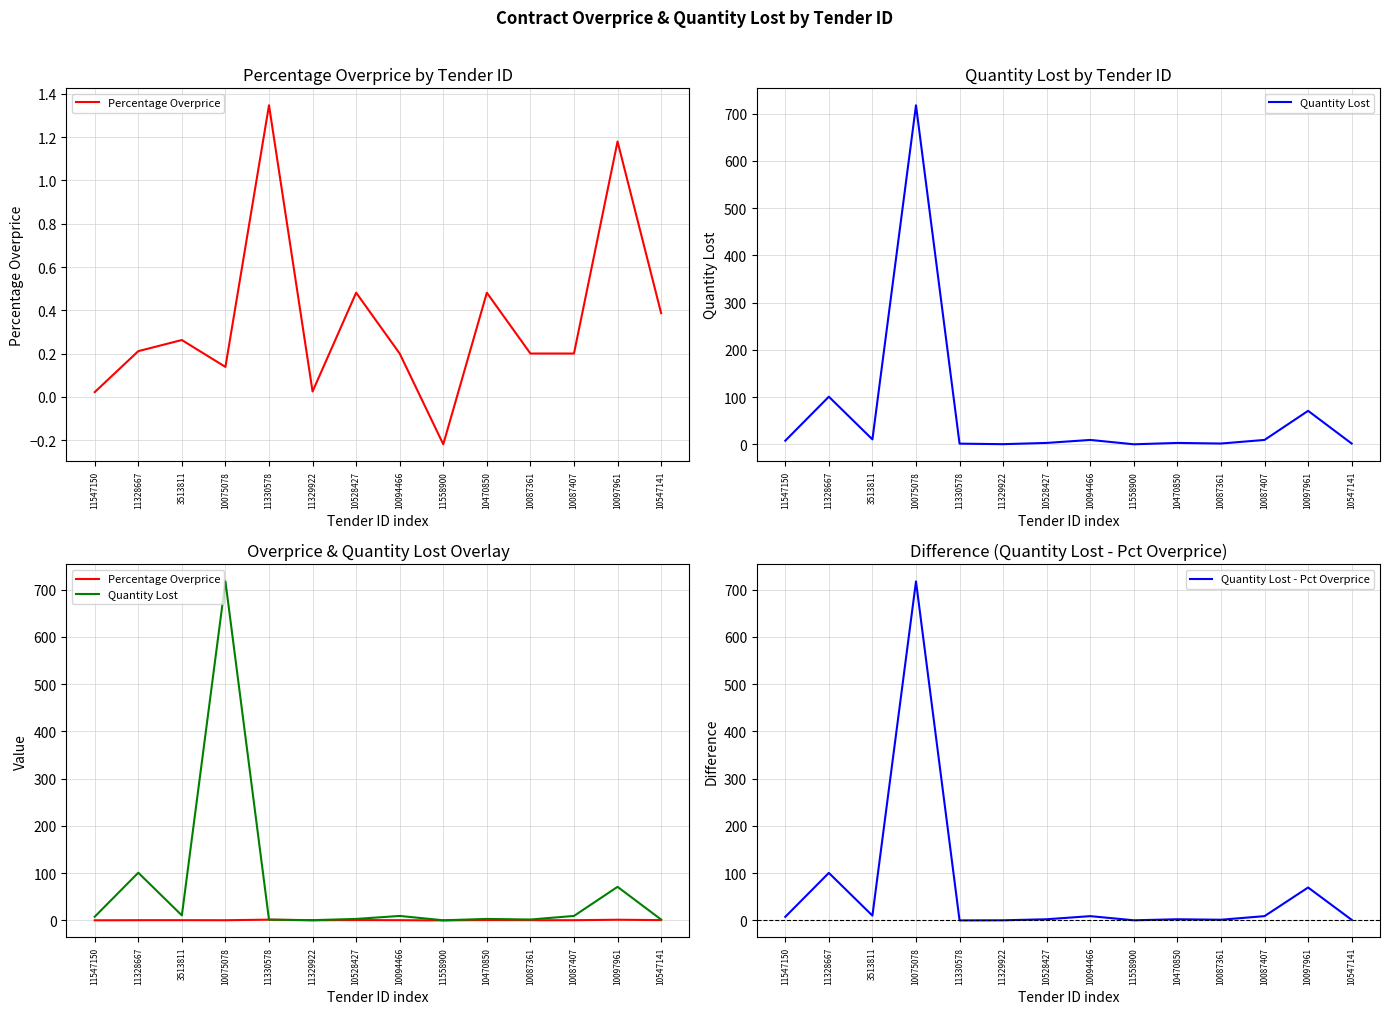

What is the average value of the Quantity Lost - Pct Overprice series?

66.5